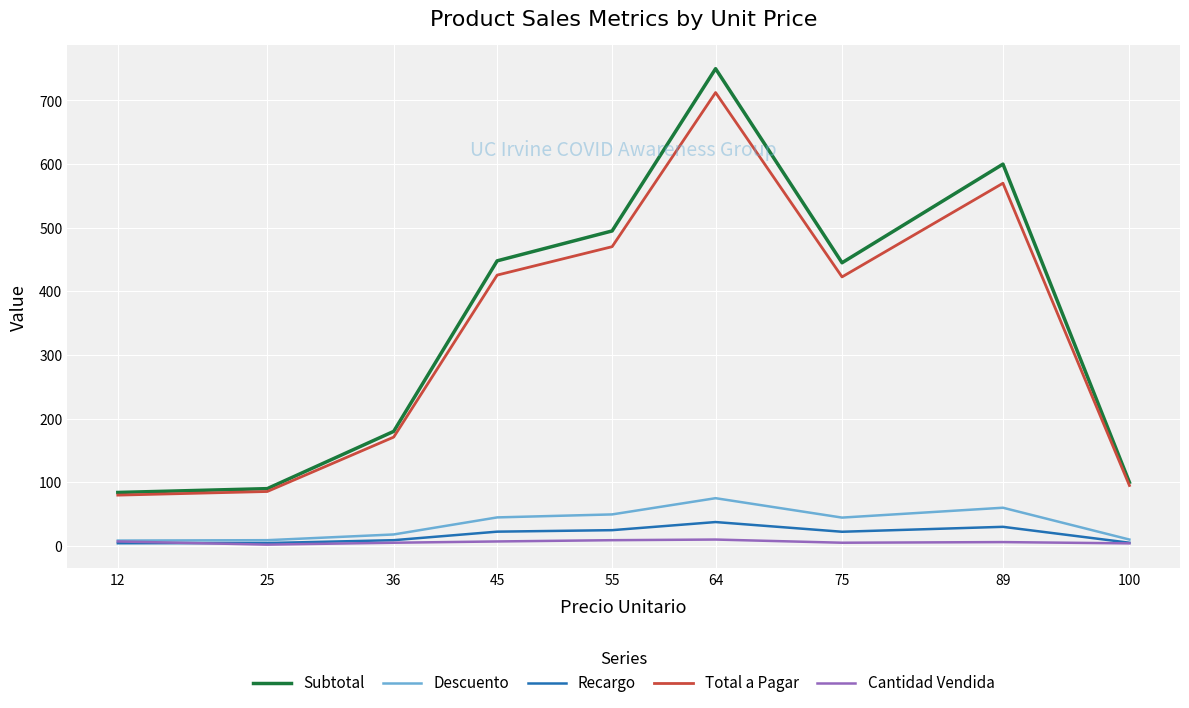

Which series has the widest spread of values?

Subtotal